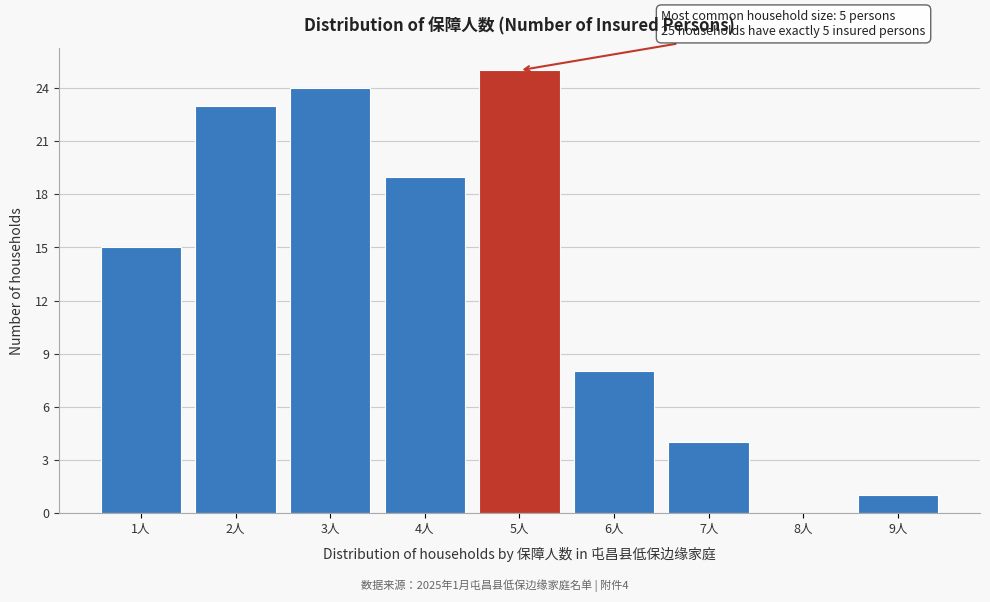

Which range on the x-axis has the tallest bar?

4.5 to 5.5